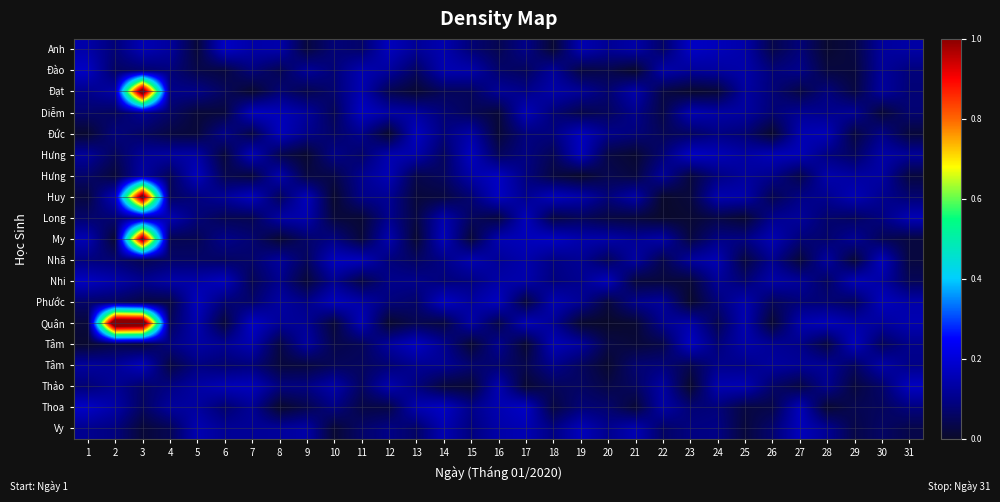

How many series are shown in this chart?

19